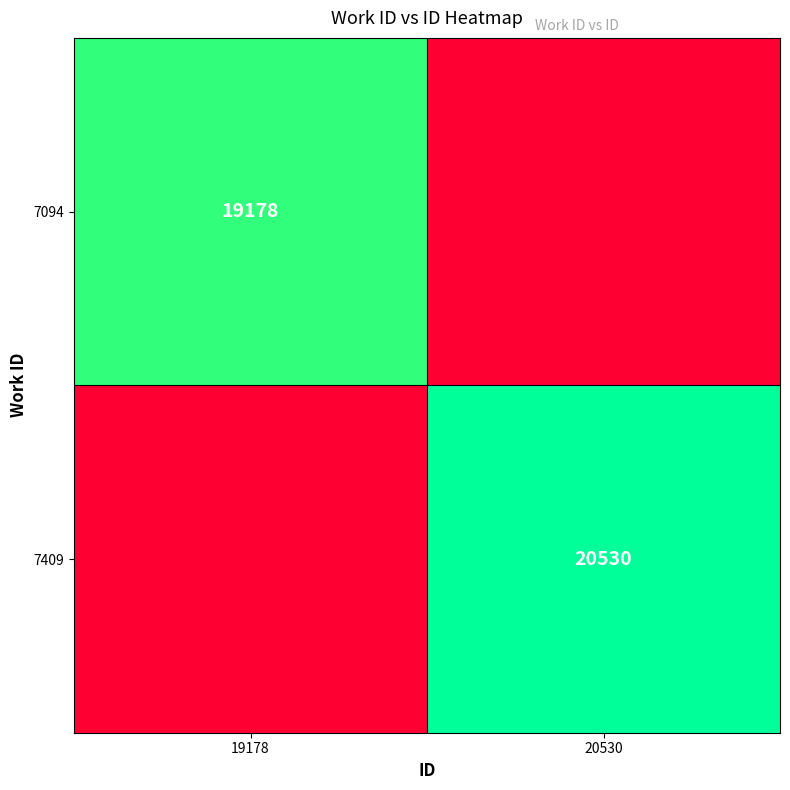

The value of 7094 at 19178 is 32416. True or false?

False